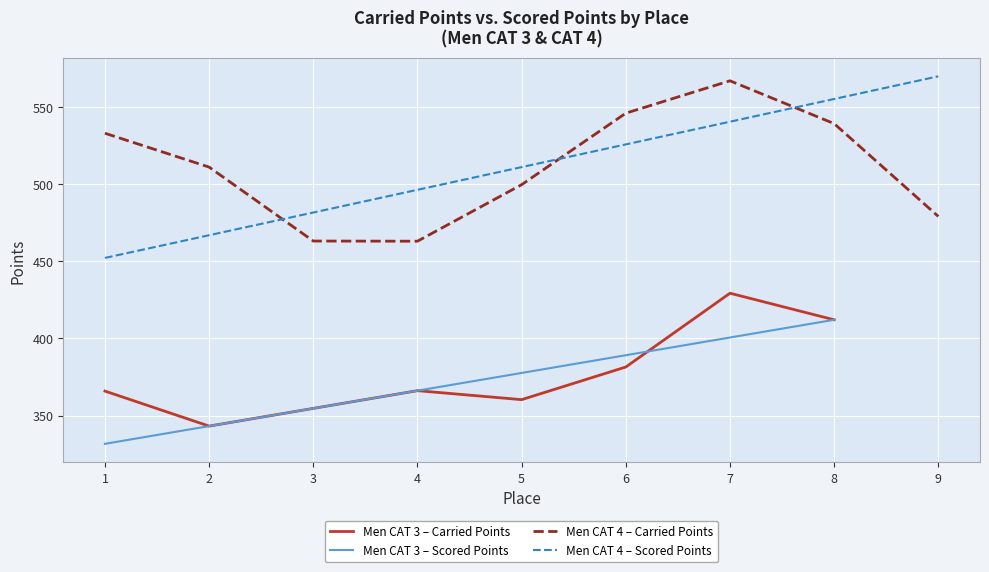

What is the value of the Carried Points point at the 1st from the left?

365.9